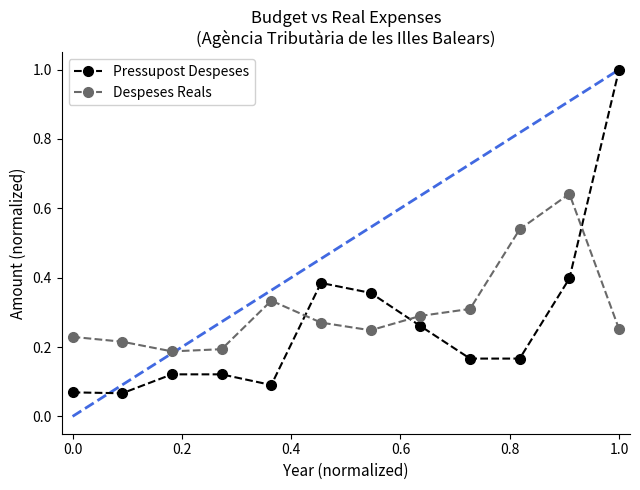

Does the chart have visible grid lines?

No